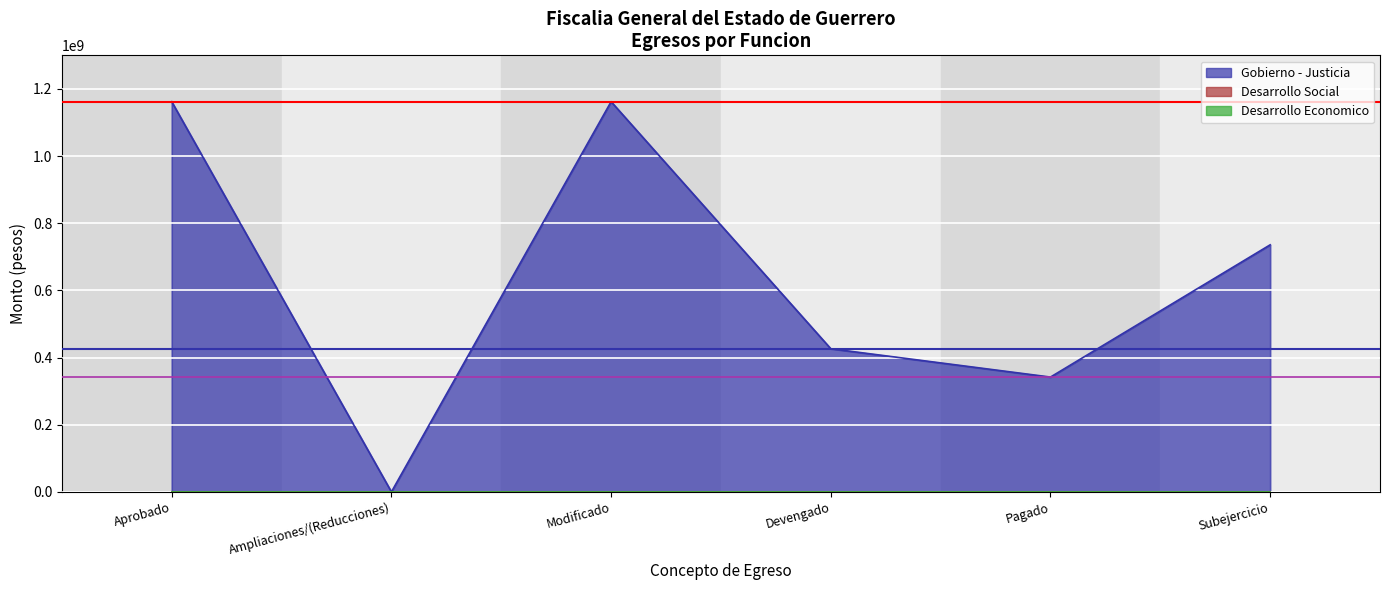

List the labels in order of Desarrollo Economico value, smallest first.

Aprobado, Ampliaciones/(Reducciones), Modificado, Devengado, Pagado, Subejercicio